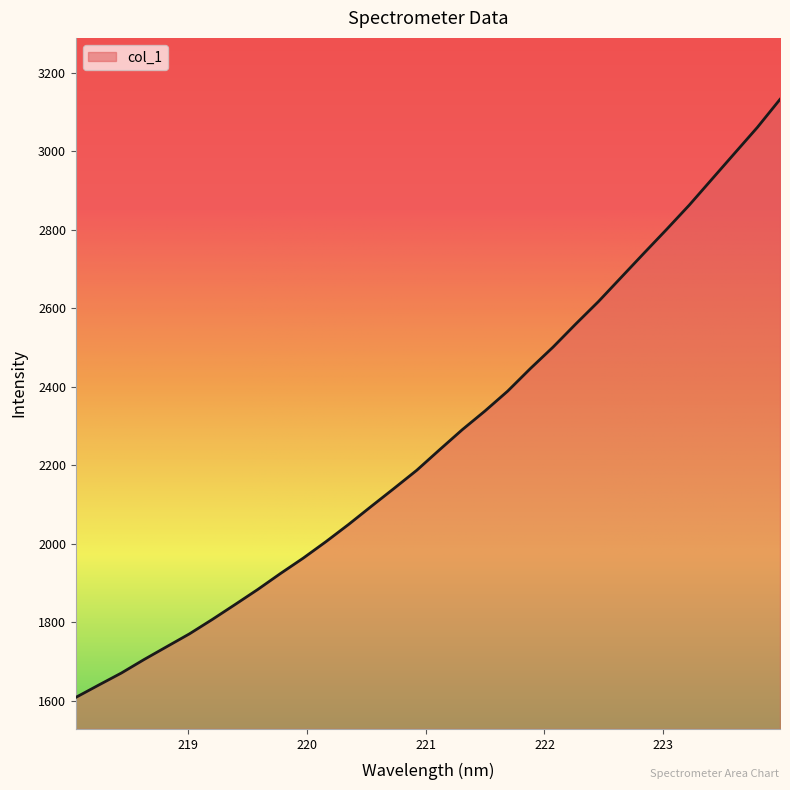

What is the difference between the maximum and minimum values?

1524.1